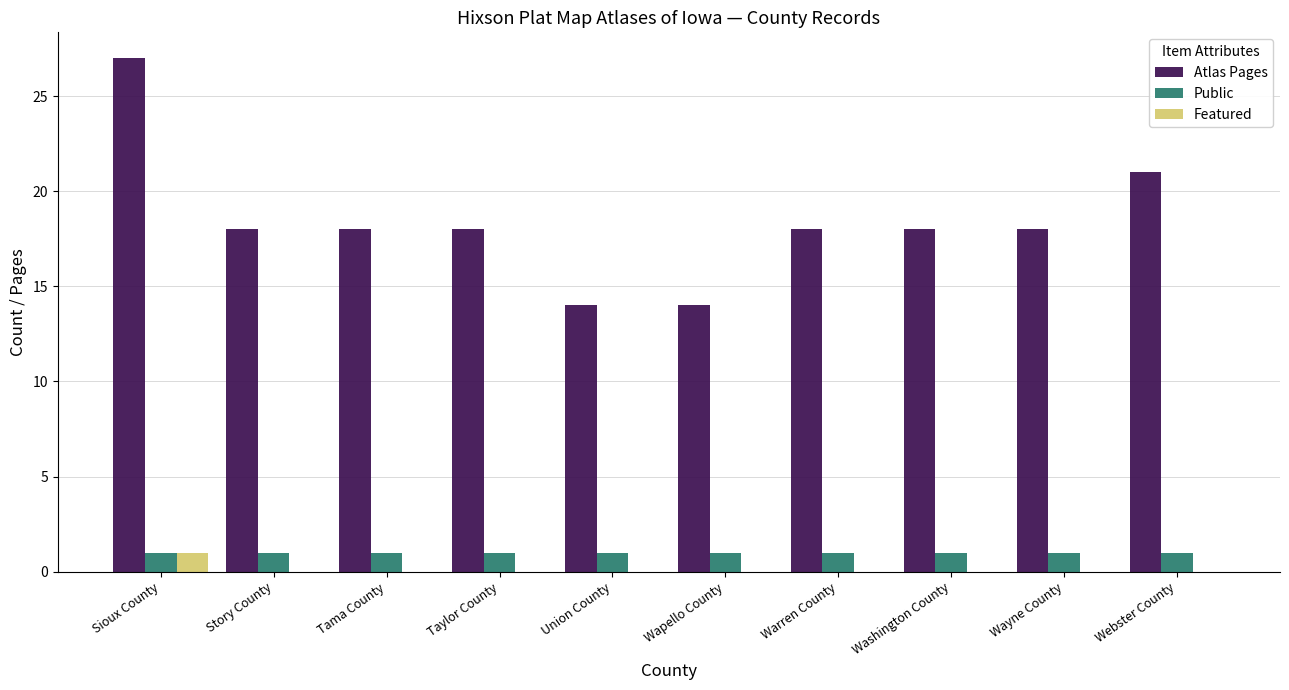

Which series changed the most between Union County and Wayne County?

Atlas Pages